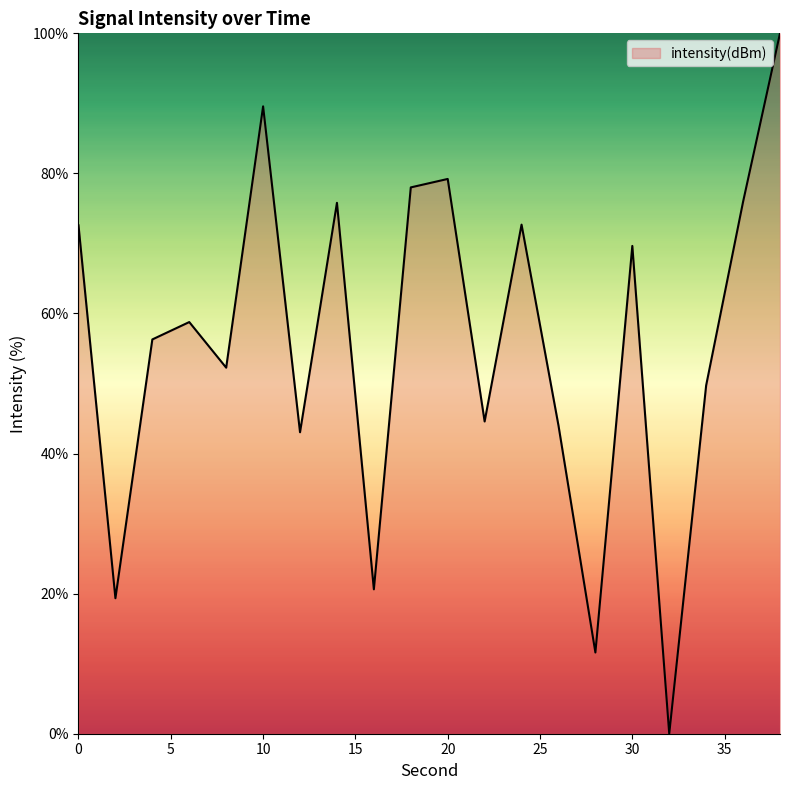

What is the difference between the maximum and minimum values?

100.0